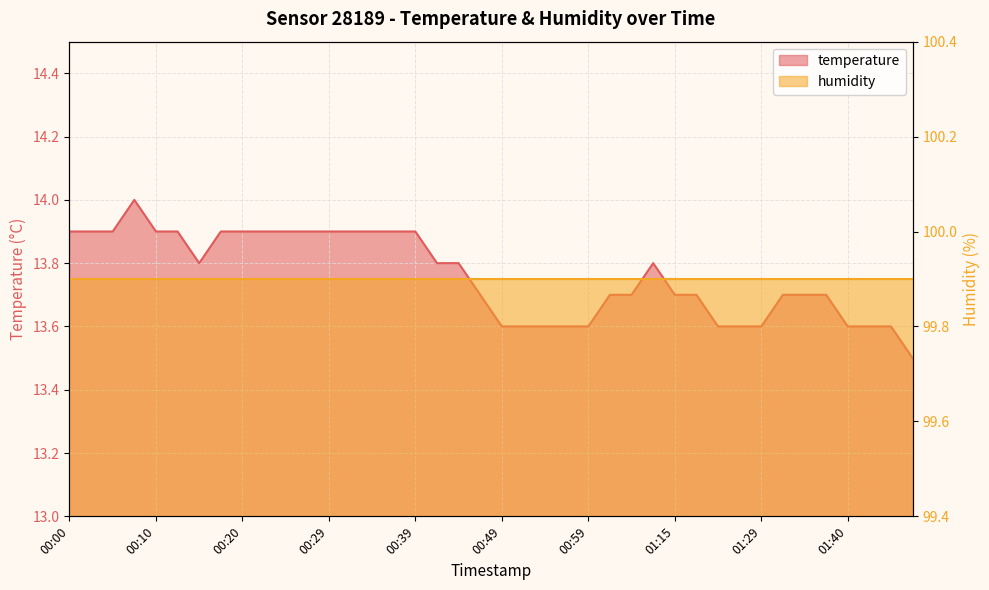

Count the values in the range 13 to 14.

40